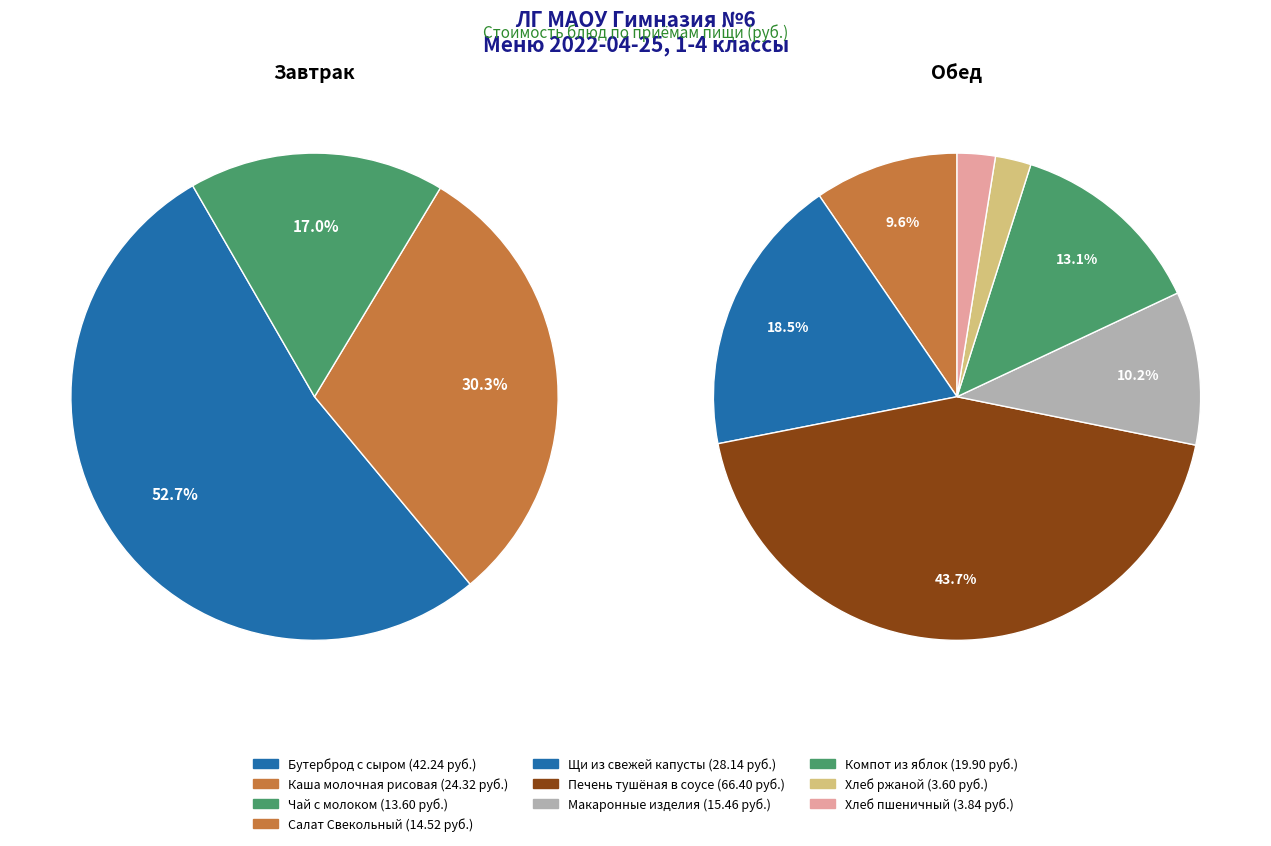

What is the change in value from Каша молочная рисовая to Щи из свежей капусты со сметаной?

+3.8